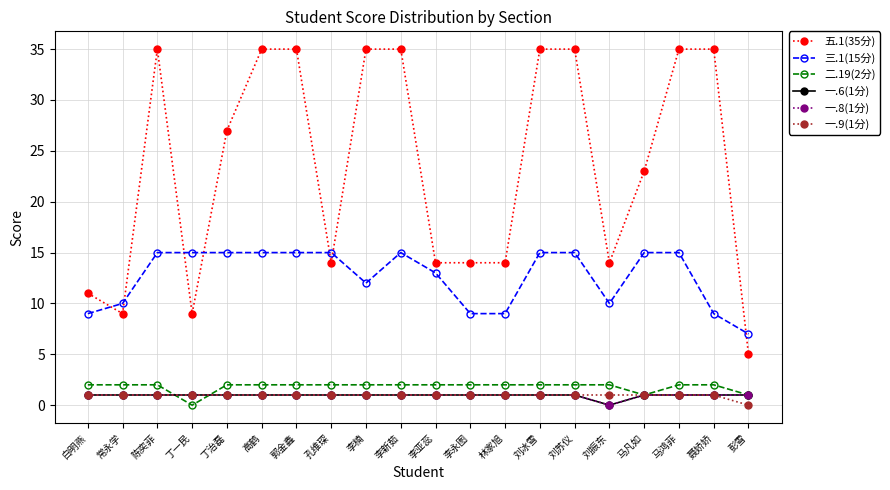

What is the sum of the 五.1(35分) values at 李永图 and 刘振东?

28